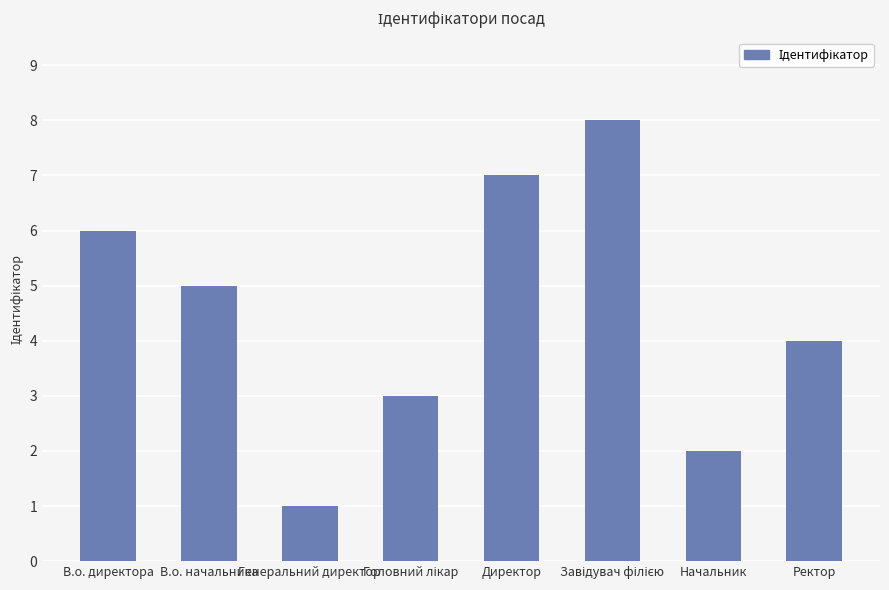

The value at В.о. начальника is 5. True or false?

True